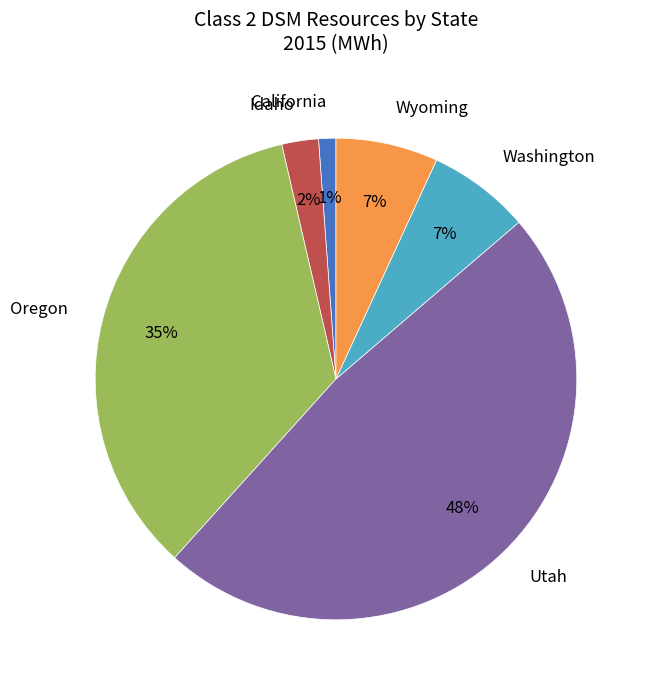

To the nearest percent, what percentage of the pie is California?

1%